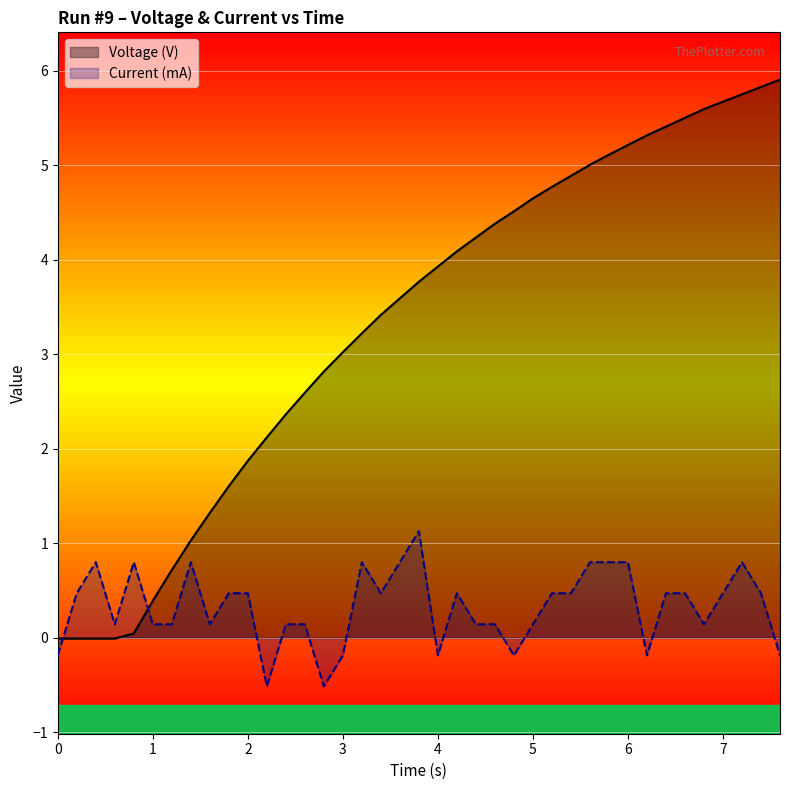

What is the difference between the maximum and minimum values in the Current (mA) series?

1.6